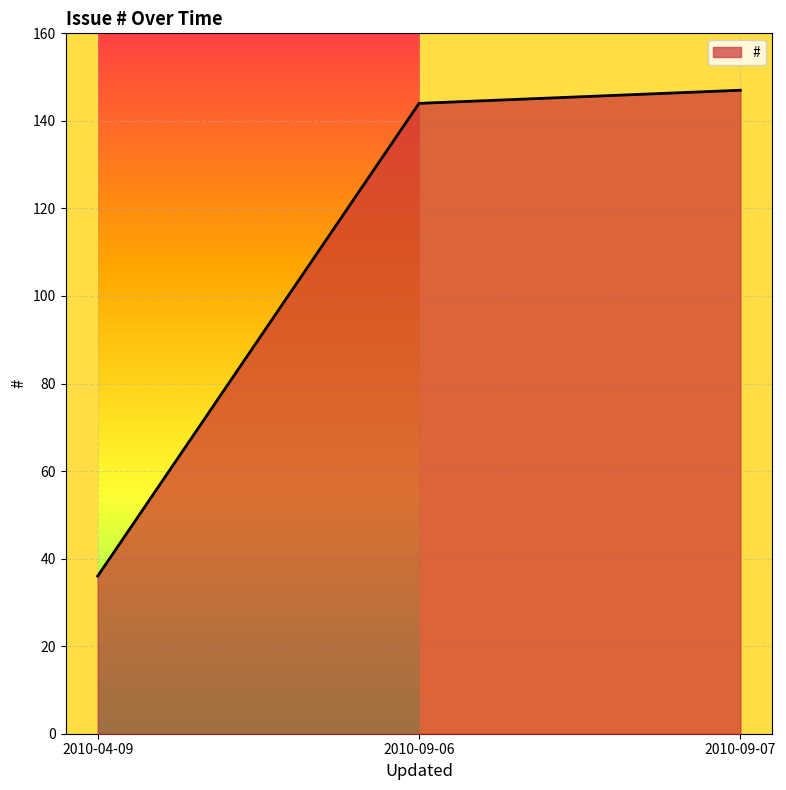

Where is the data nearest to the value 91?

2010-09-06